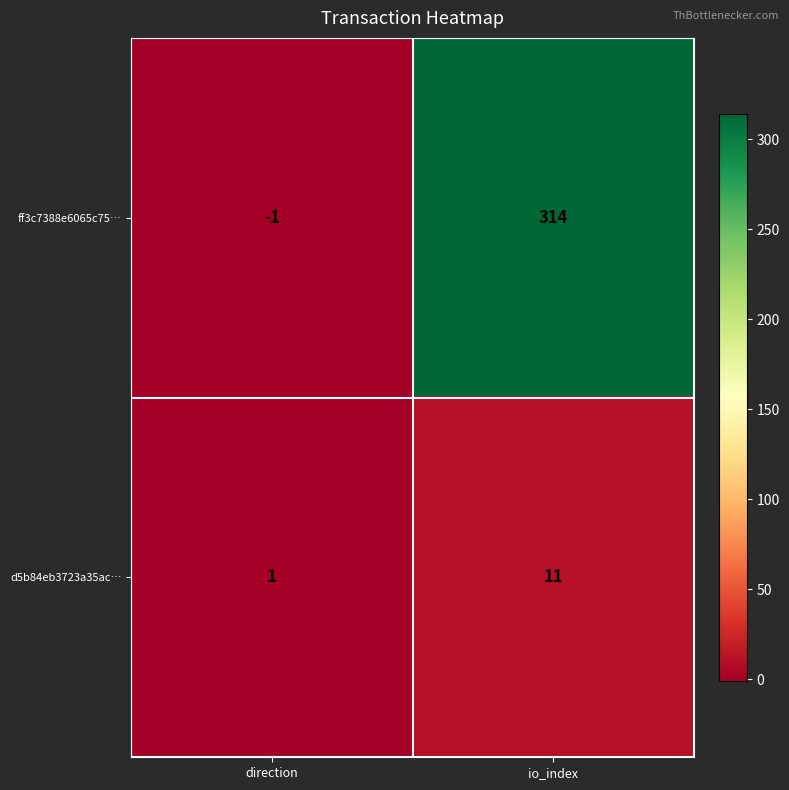

What is the sum of all d5b84eb3723a35ac… values?

12